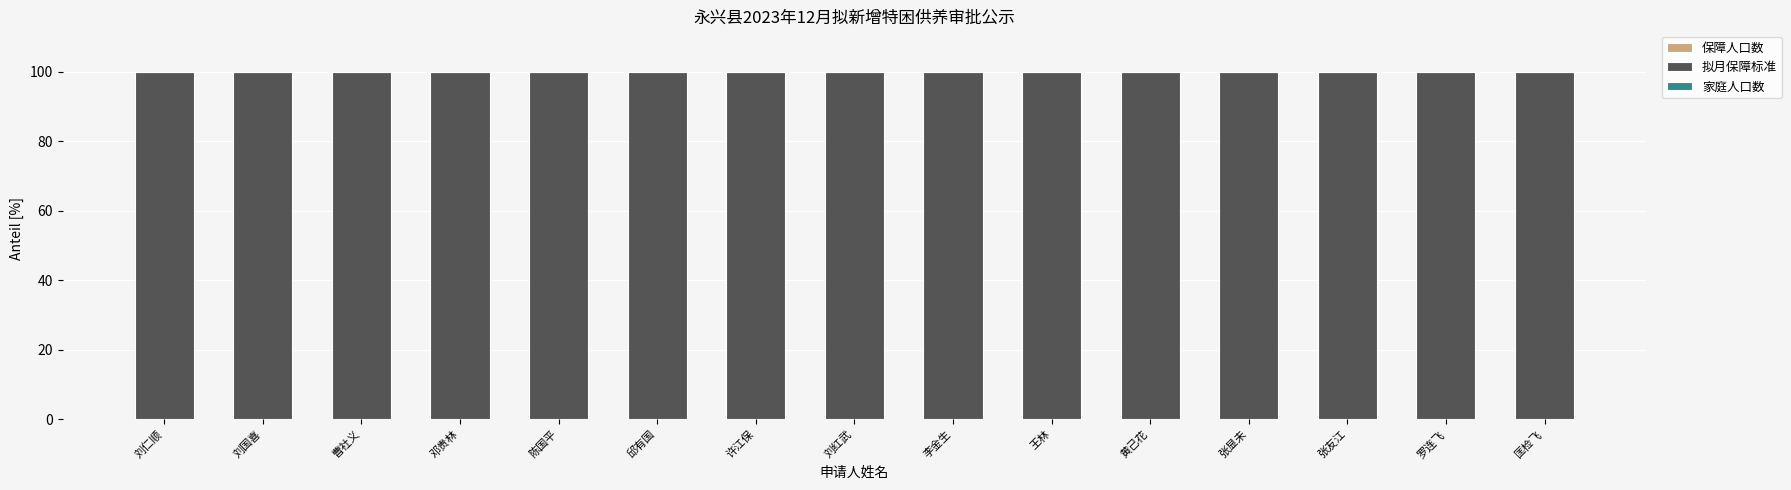

Does the chart contain stacked bars?

Yes